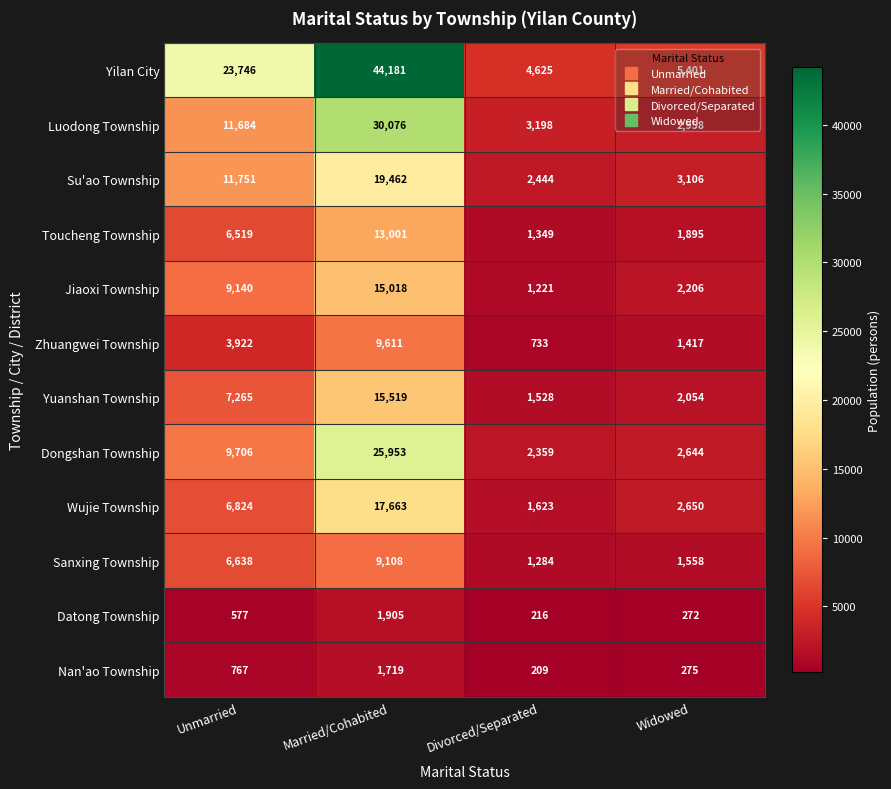

Rank the categories by Sanxing Township value from highest to lowest.

Married/Cohabited, Unmarried, Widowed, Divorced/Separated